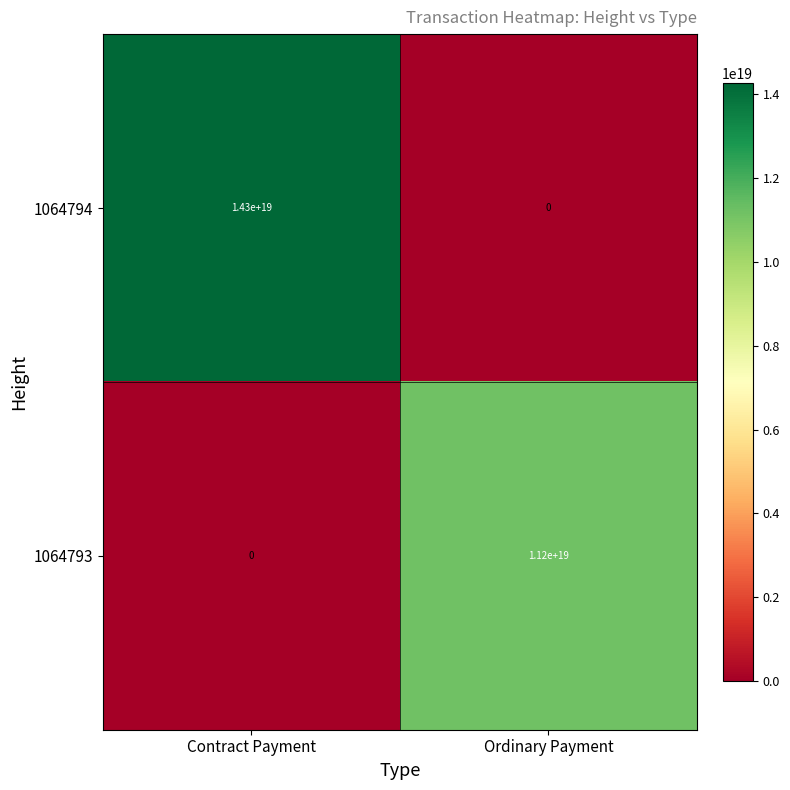

List the series in order of their peak value, lowest first.

1064793, 1064794